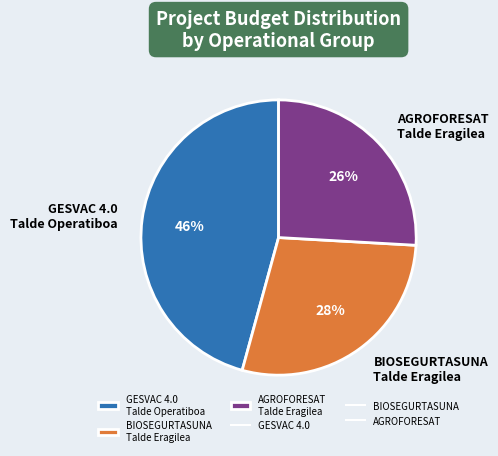

To the nearest percent, what is the difference between the GESVAC 4.0 and AGROFORESAT slice percentages?

20%